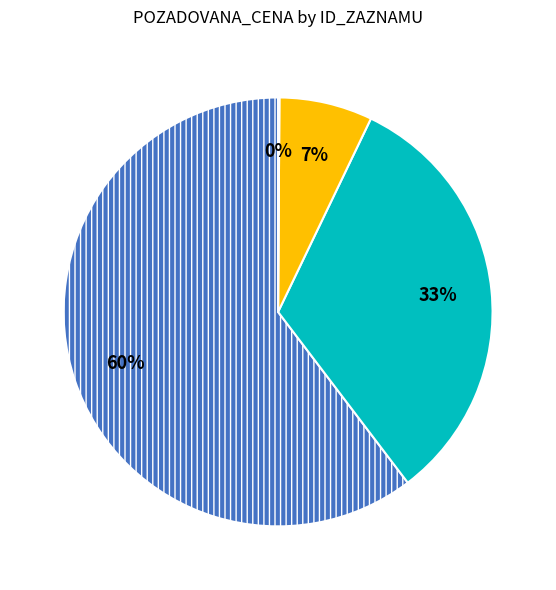

To the nearest percent, what is the difference between the largest and smallest slice percentages?

60%